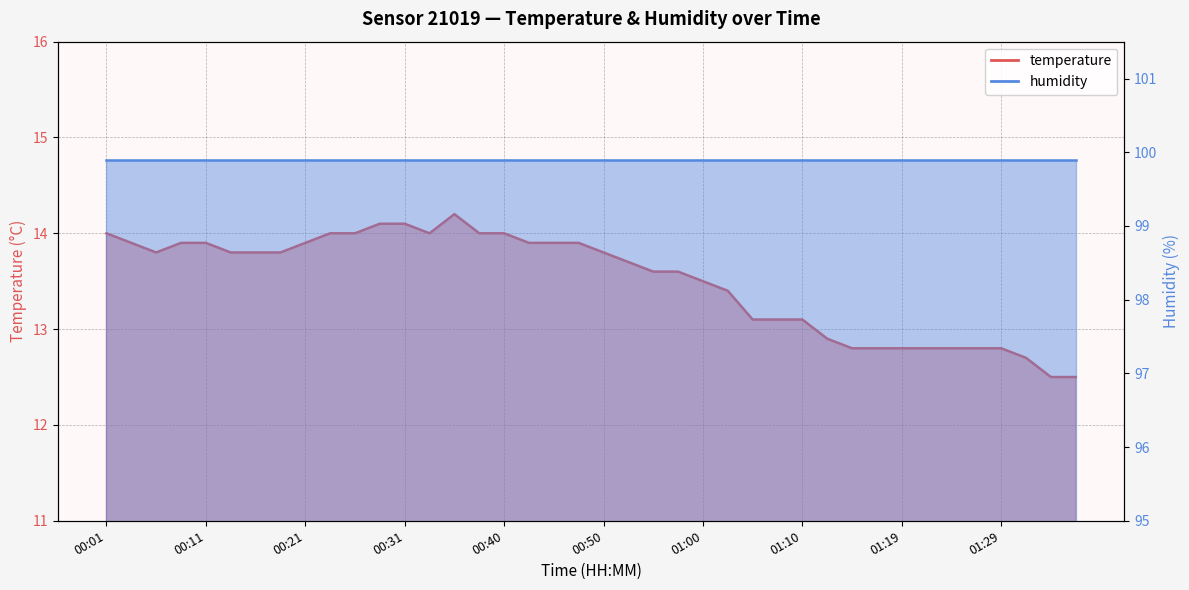

What is the approximate value at 01:24?

12.8